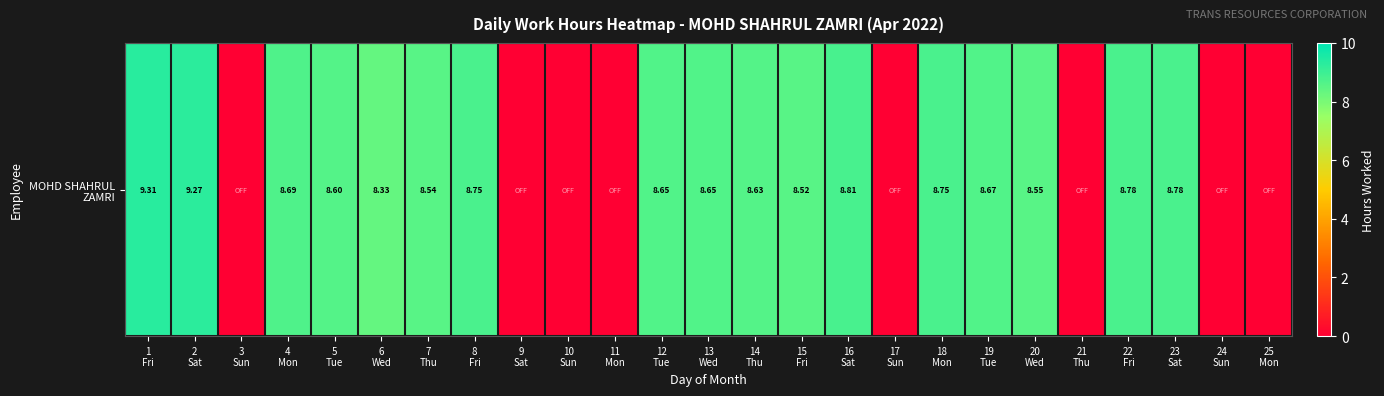

Reading left to right, what are all the values shown in this chart?

9.3	9.3	0.0	8.7	8.6	8.3	8.5	8.8	0.0	0.0	0.0	8.7	8.7	8.6	8.5	8.8	0.0	8.8	8.7	8.6	0.0	8.8	8.8	0.0	0.0